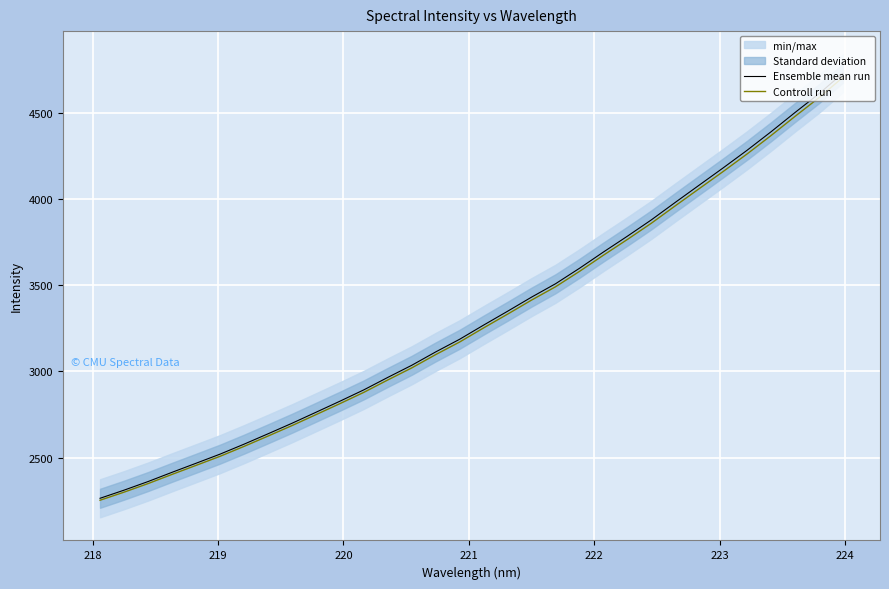

True or false: Controll run and Ensemble mean run intersect in this chart.

False